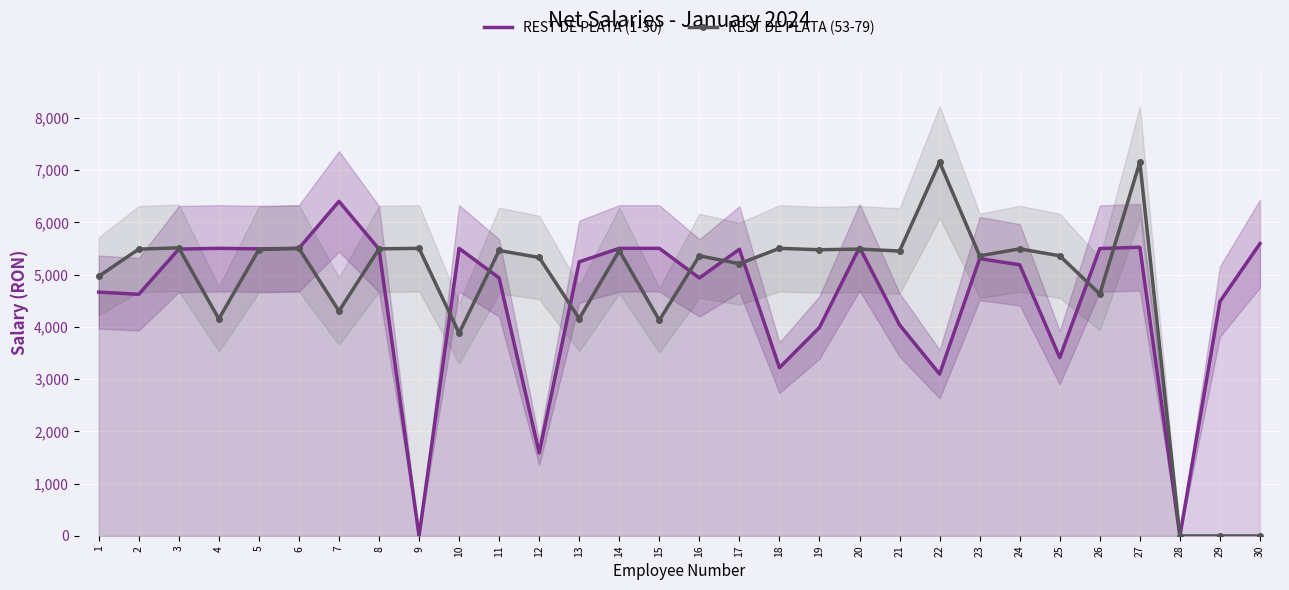

How many lines are shown in the chart?

2